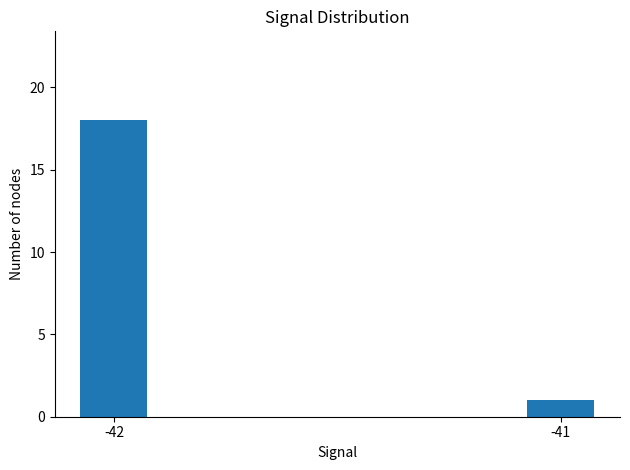

What is the difference between the values at -42 and -41?

17